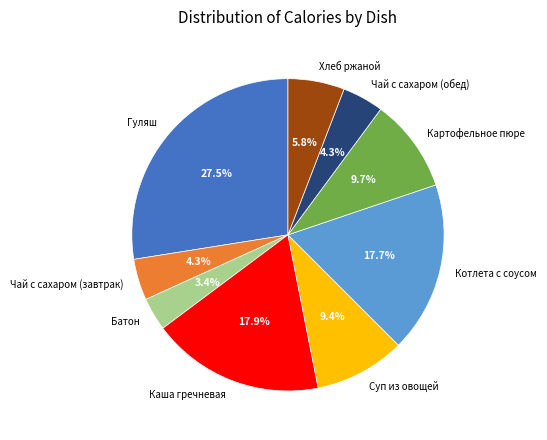

To the nearest percent, what is the combined percentage of Хлеб ржаной and Картофельное пюре?

16%